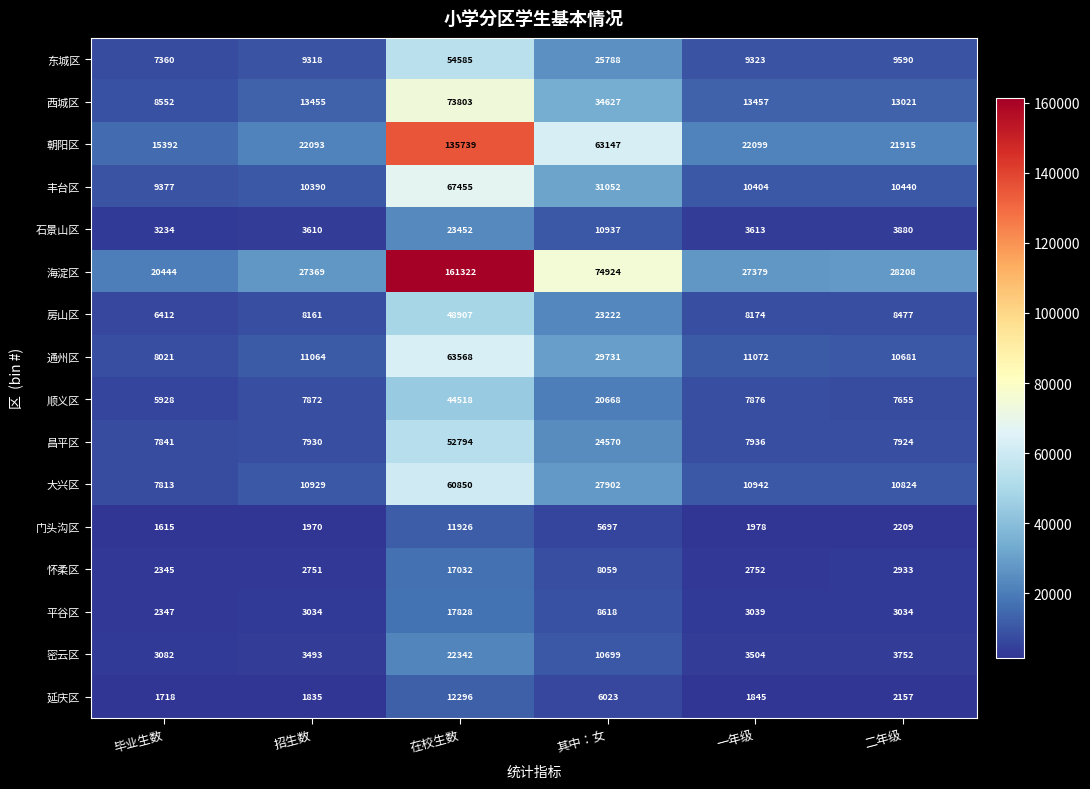

Rank the series at 招生数 from lowest to highest value.

延庆区, 门头沟区, 怀柔区, 平谷区, 密云区, 石景山区, 顺义区, 昌平区, 房山区, 东城区, 丰台区, 大兴区, 通州区, 西城区, 朝阳区, 海淀区